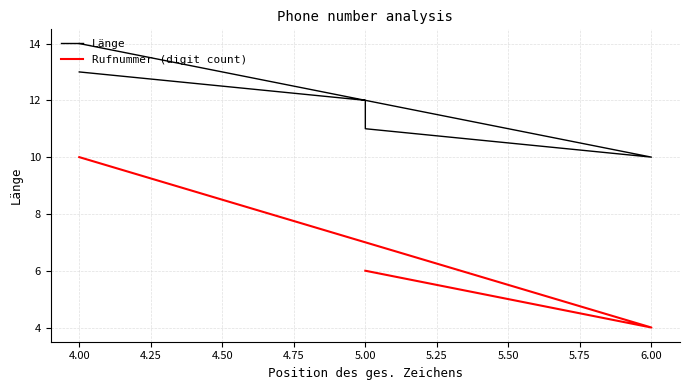

Is this an area chart (filled region under the line)?

No